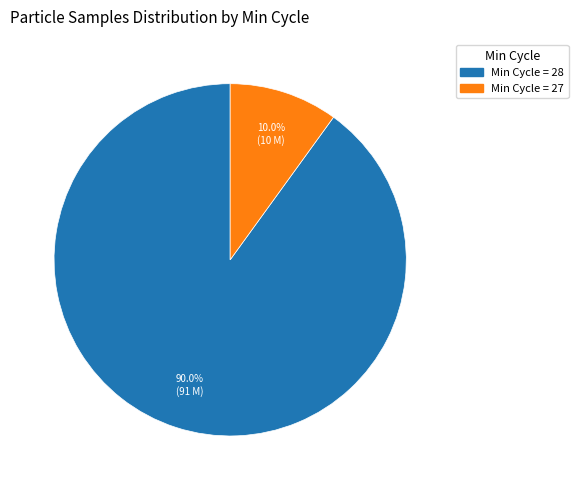

How many segments does this pie chart have?

2